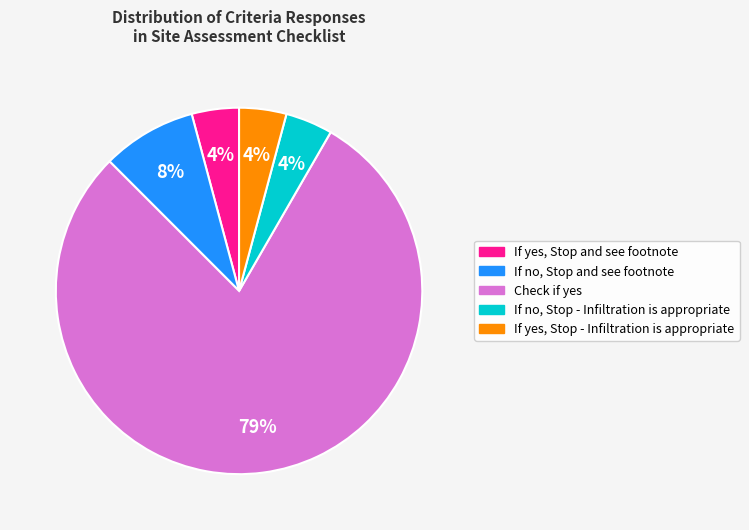

To the nearest percent, what is the average slice percentage?

20%